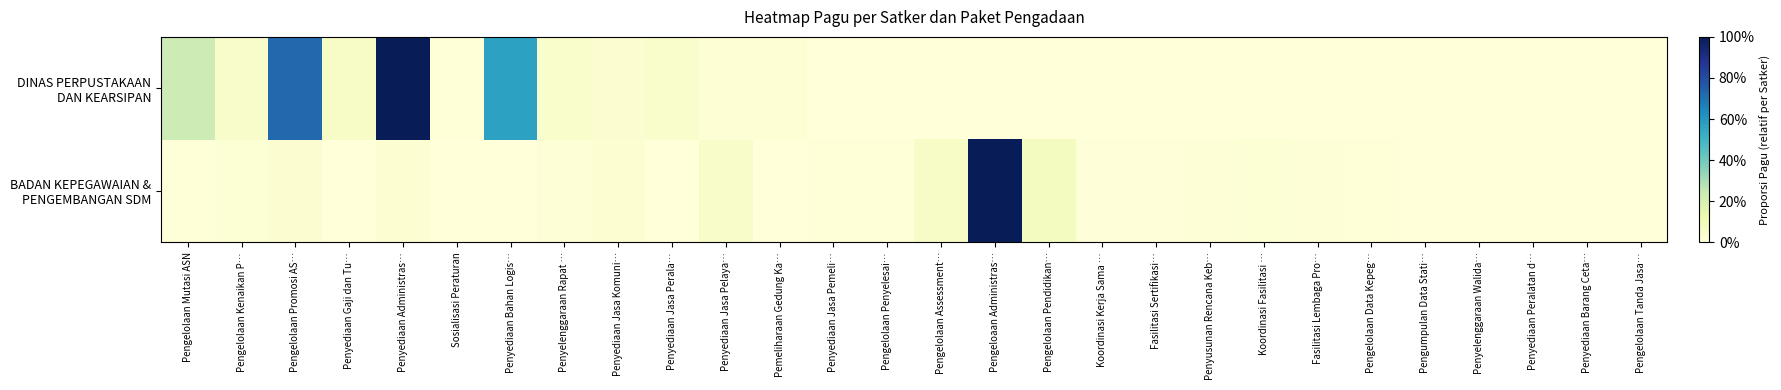

Between Penyusunan Rencana Keb… and Penyediaan Barang Ceta…, which is larger?

Penyusunan Rencana Keb…